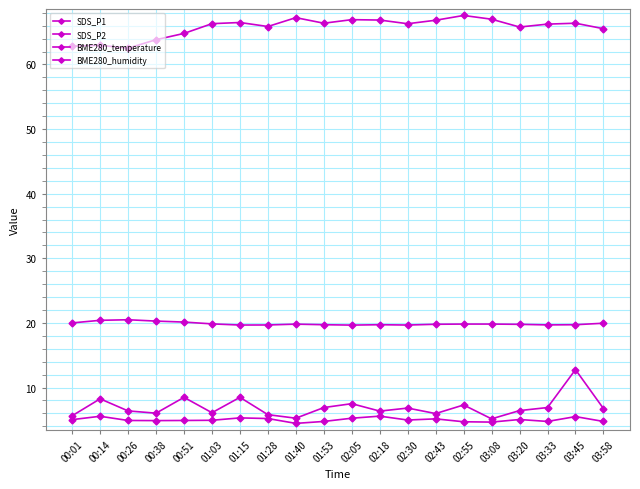

Reading left to right, transcribe all the data shown in this chart.

SDS_P1: 00:01=5.6	00:14=8.2	00:26=6.4	00:38=6.0	00:51=8.5	01:03=6.1	01:15=8.5	01:28=5.8	01:40=5.2	01:53=6.9	02:05=7.5	02:18=6.3	02:30=6.8	02:43=6.0	02:55=7.3	03:08=5.2	03:20=6.4	03:33=6.9	03:45=12.8	03:58=6.8
SDS_P2: 00:01=5.0	00:14=5.5	00:26=4.9	00:38=4.9	00:51=4.9	01:03=4.9	01:15=5.3	01:28=5.2	01:40=4.5	01:53=4.8	02:05=5.2	02:18=5.6	02:30=5.0	02:43=5.2	02:55=4.7	03:08=4.7	03:20=5.0	03:33=4.8	03:45=5.5	03:58=4.8
BME280_temperature: 00:01=20.0	00:14=20.4	00:26=20.5	00:38=20.3	00:51=20.1	01:03=19.9	01:15=19.7	01:28=19.7	01:40=19.8	01:53=19.7	02:05=19.7	02:18=19.7	02:30=19.7	02:43=19.8	02:55=19.8	03:08=19.8	03:20=19.8	03:33=19.7	03:45=19.7	03:58=19.9
BME280_humidity: 00:01=62.8	00:14=63.0	00:26=62.5	00:38=63.8	00:51=64.8	01:03=66.3	01:15=66.5	01:28=65.9	01:40=67.2	01:53=66.4	02:05=66.9	02:18=66.9	02:30=66.3	02:43=66.8	02:55=67.6	03:08=67.0	03:20=65.8	03:33=66.2	03:45=66.4	03:58=65.5